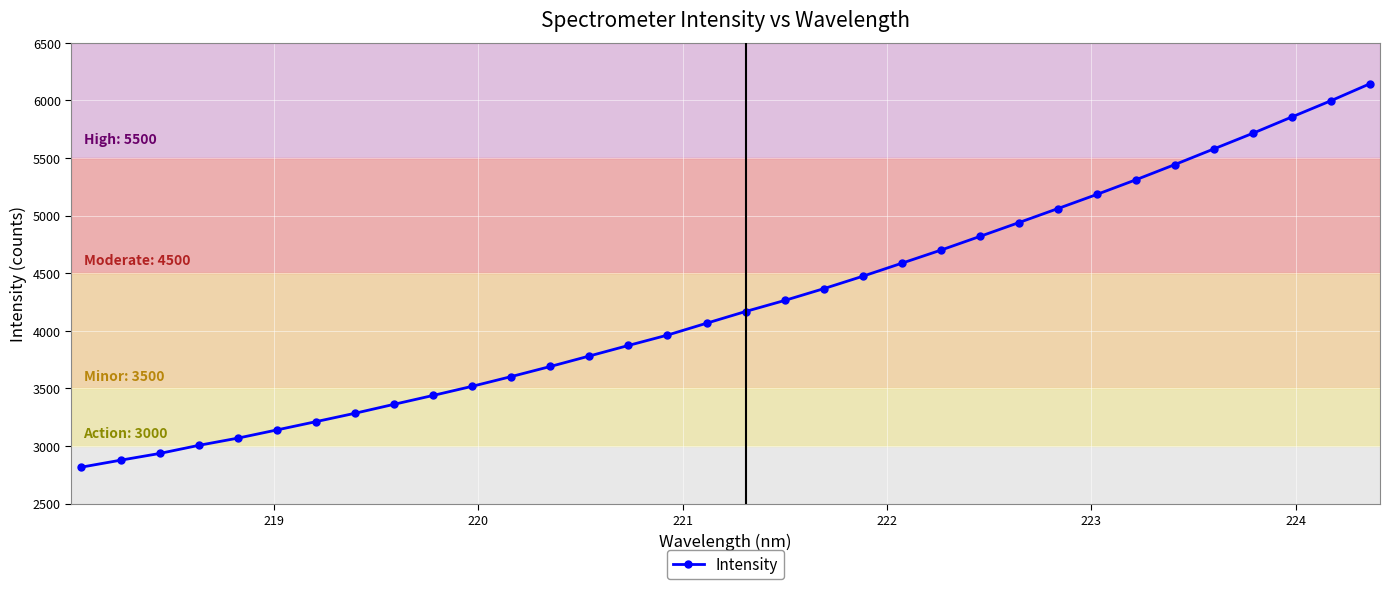

What is the minimum value shown in the chart?

2817.2